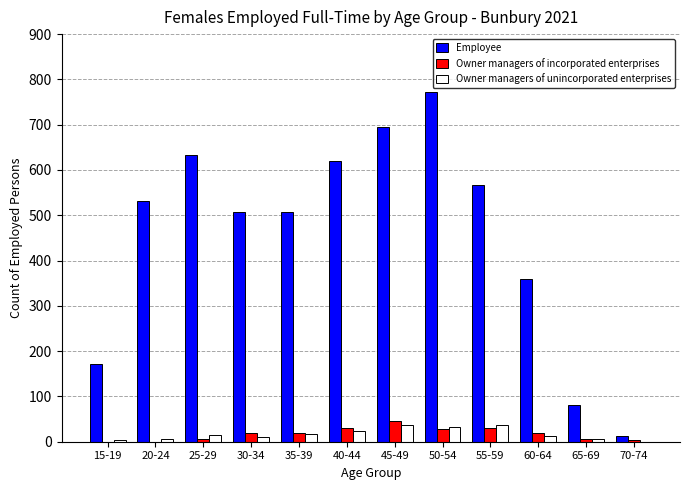

What is the maximum value shown in the chart?

772